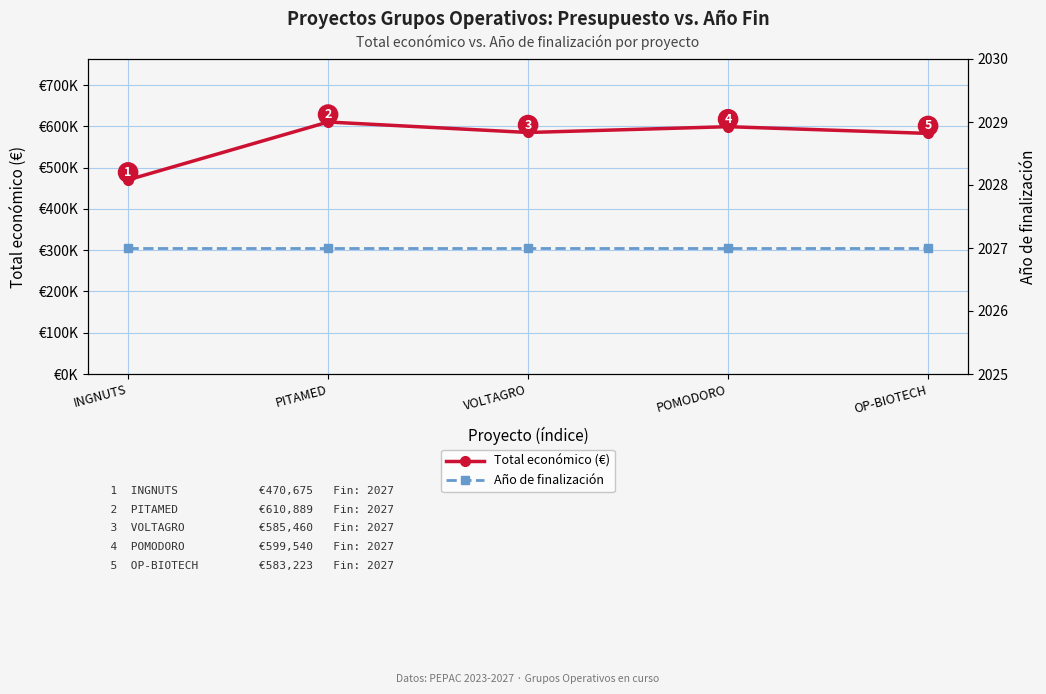

True or false: Total económico (€) and Año de finalización intersect in this chart.

False